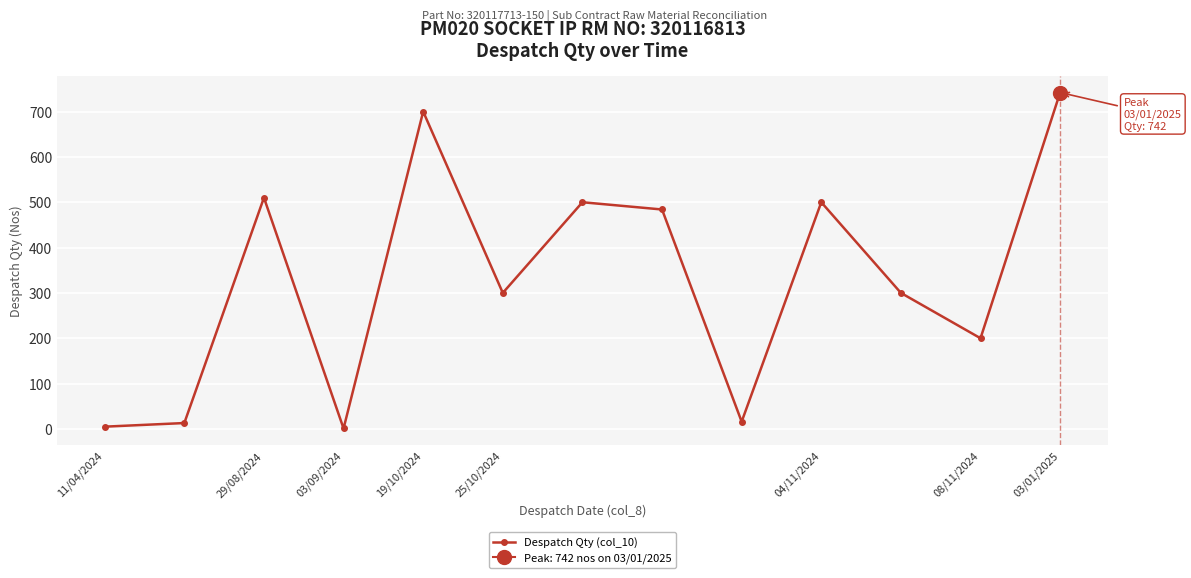

What is the minimum value shown in the chart?

1